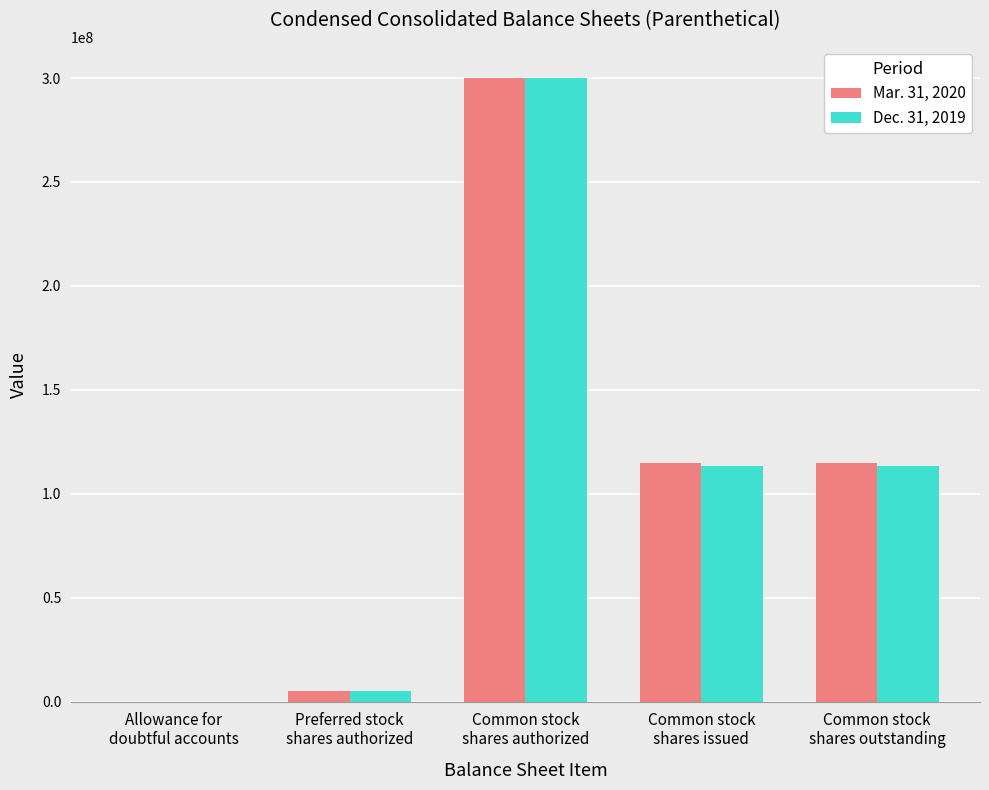

What are all the series names shown in the legend?

Mar. 31, 2020, Dec. 31, 2019